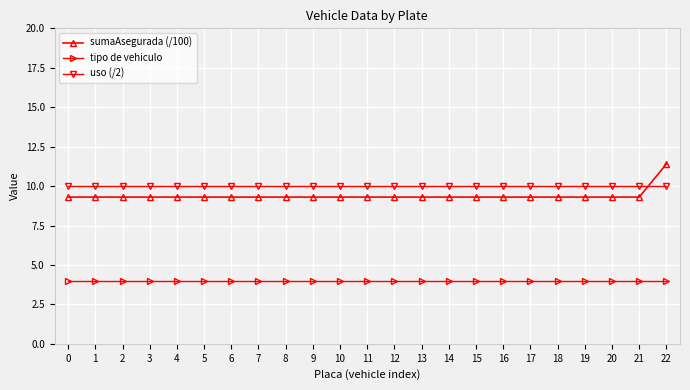

The uso (/2) series shows 10.0 at 1. True or false?

True